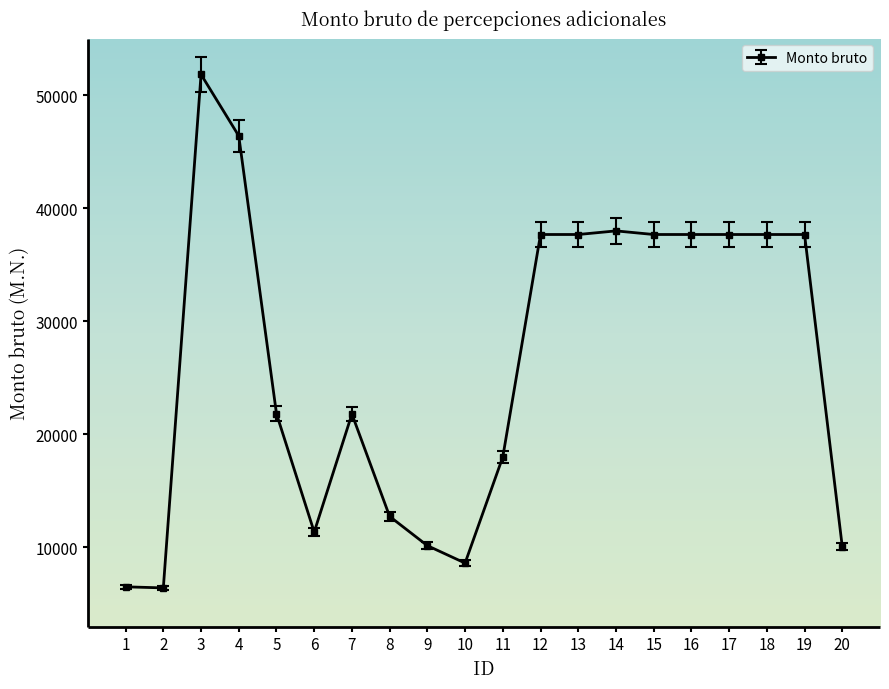

True or false: the data has more than 0 interior local peaks.

True